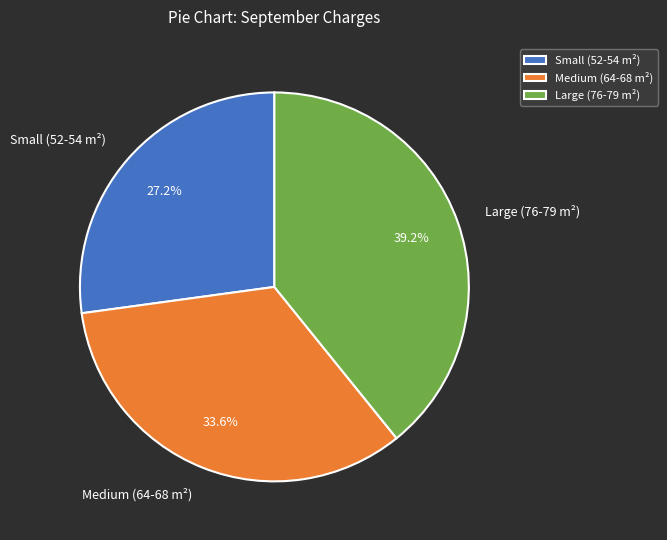

What is the largest slice in the pie chart?

Large (76-79 m²)